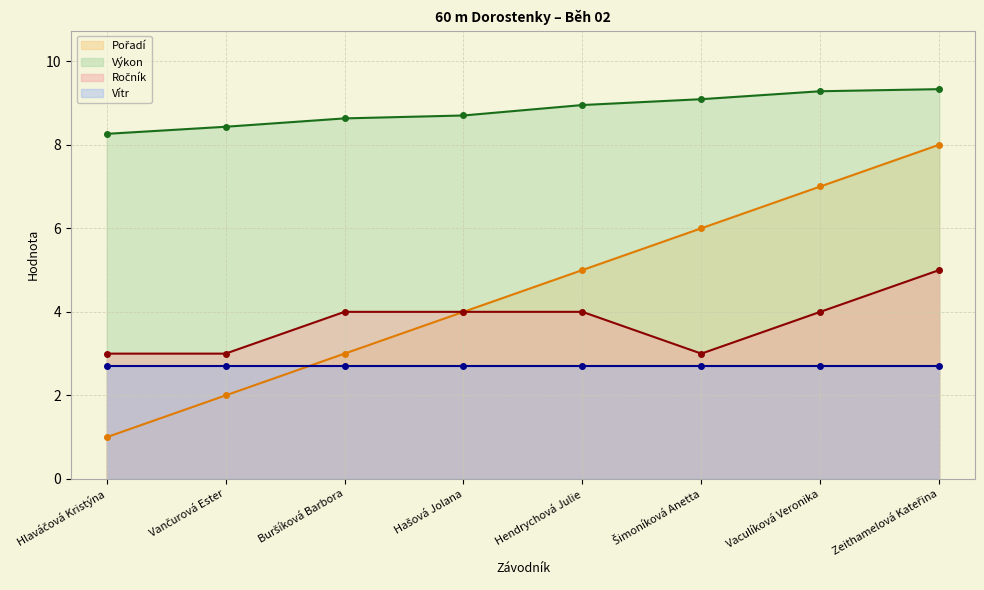

What is the average value of the Výkon series?

8.8